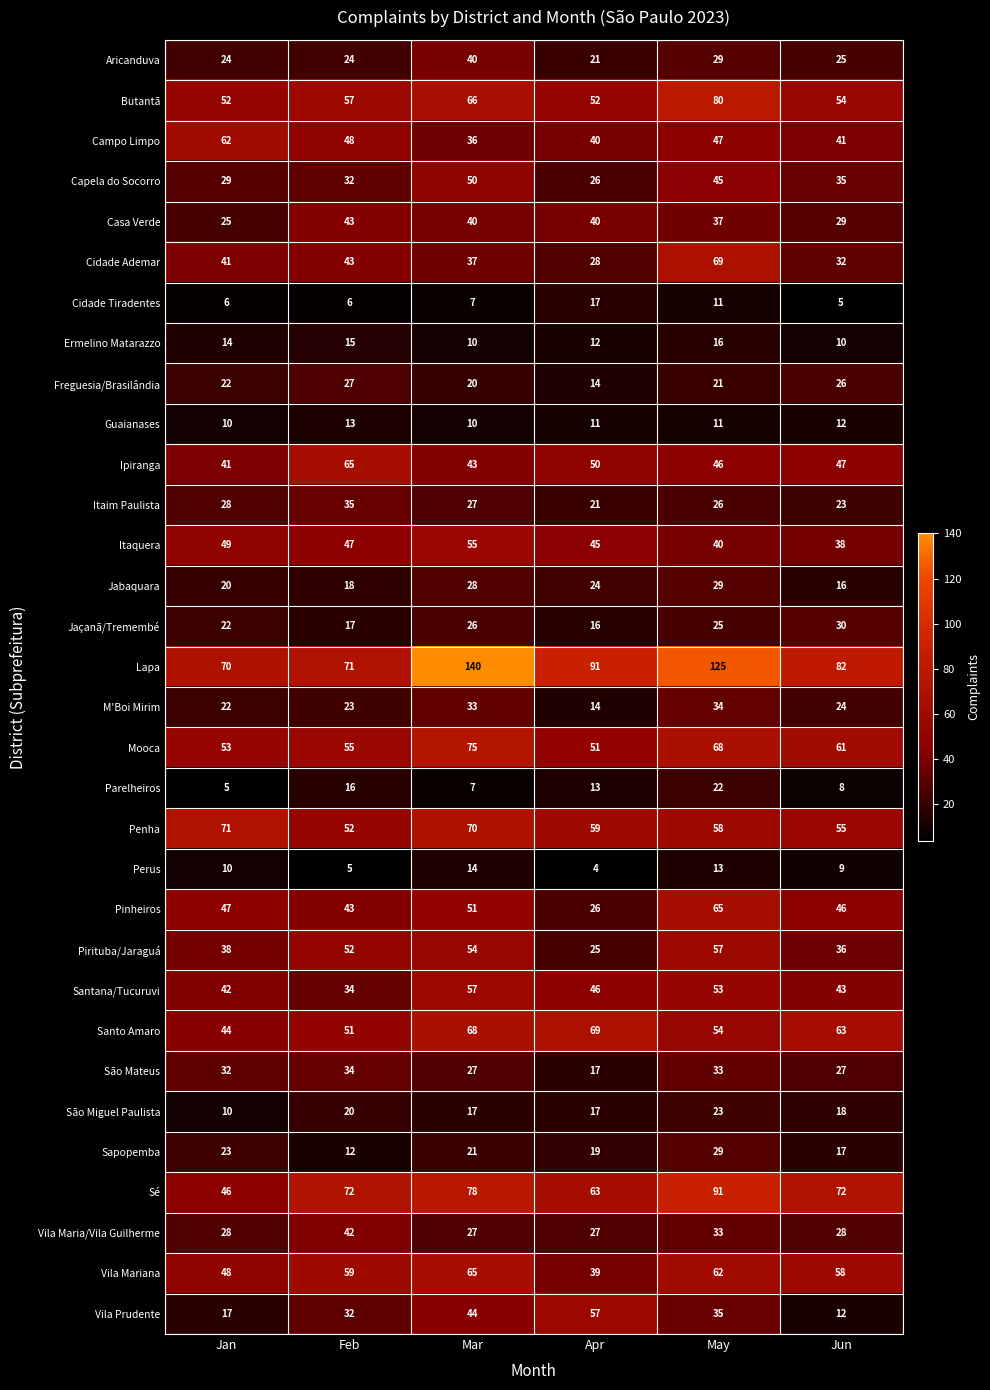

What is the difference between the maximum and minimum values in the Capela do Socorro series?

24